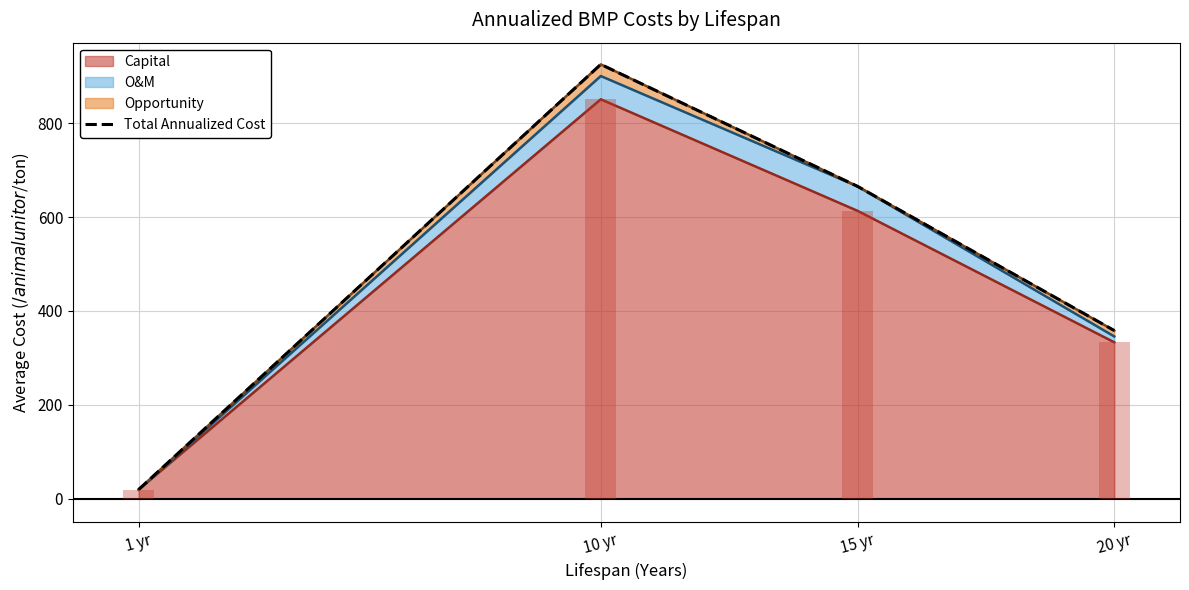

What position from the right is 15 yr?

2